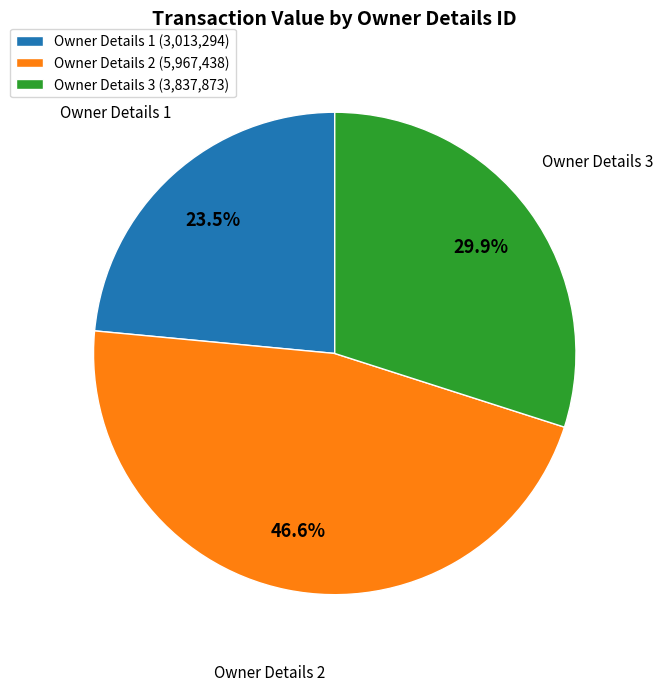

What is the ratio of the value at Owner Details 1 (3,013,294) to the value at Owner Details 3 (3,837,873)?

0.8